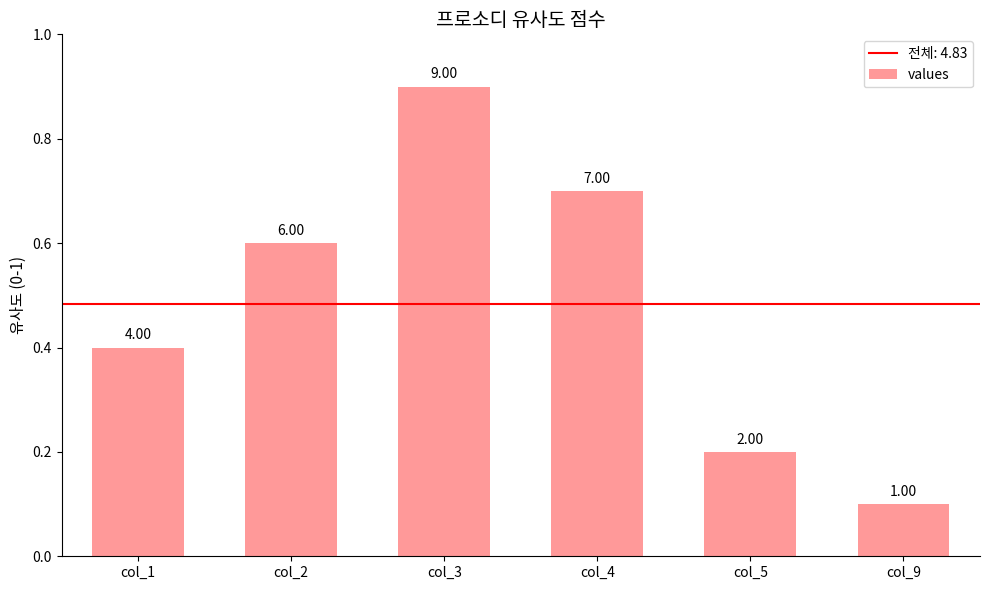

Is it true that the value at col_1 is 2?

False